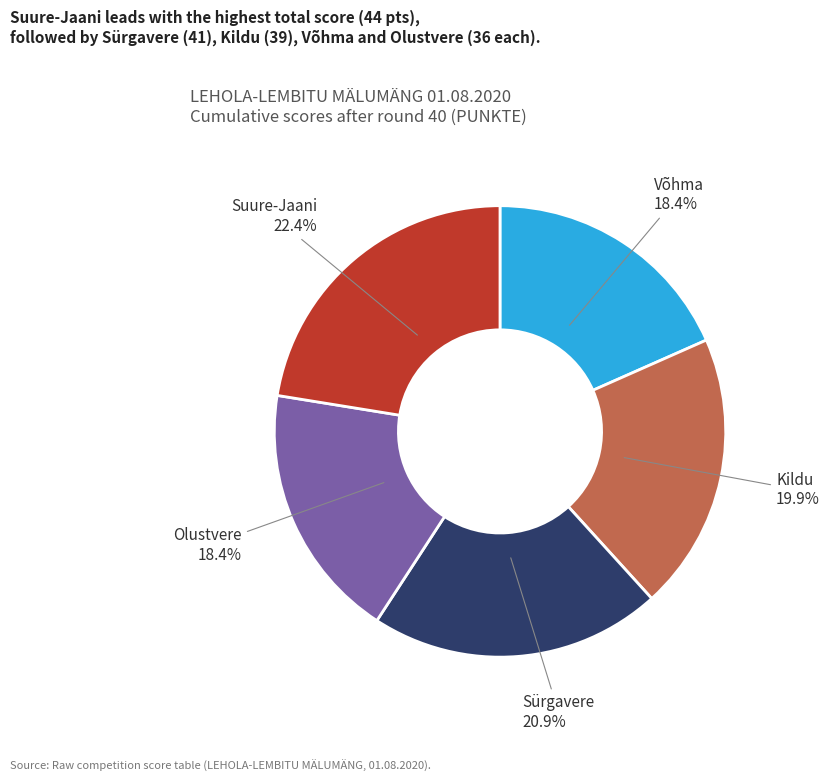

Does any single category account for the majority?

No